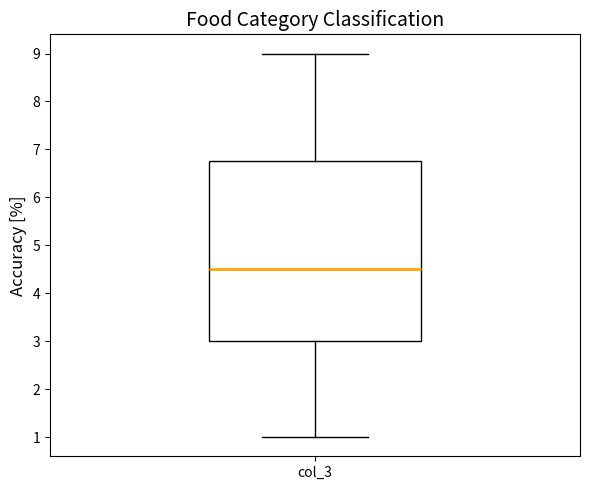

Where is the upper edge of the box for col_3 on the y-axis? The values are not printed on the chart, so give them approximately, as read against the axis.

6.8